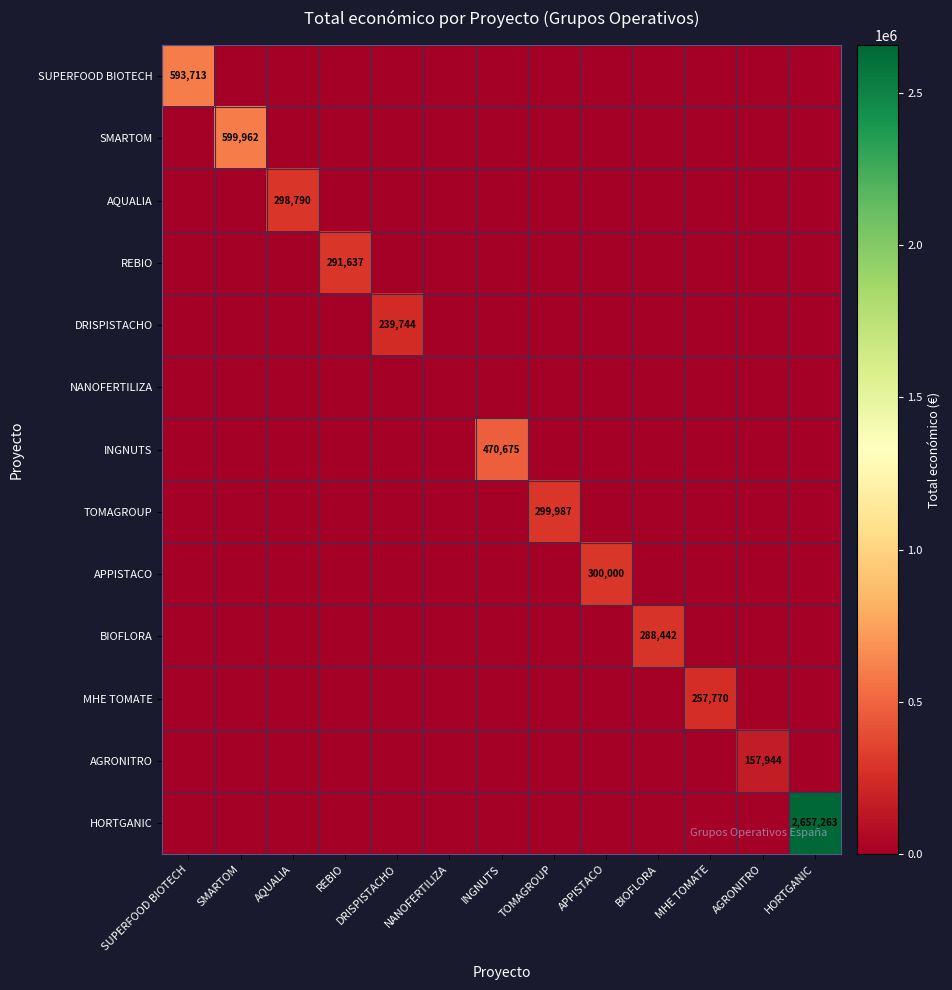

Is it true that SMARTOM equals 599962 at SMARTOM?

True